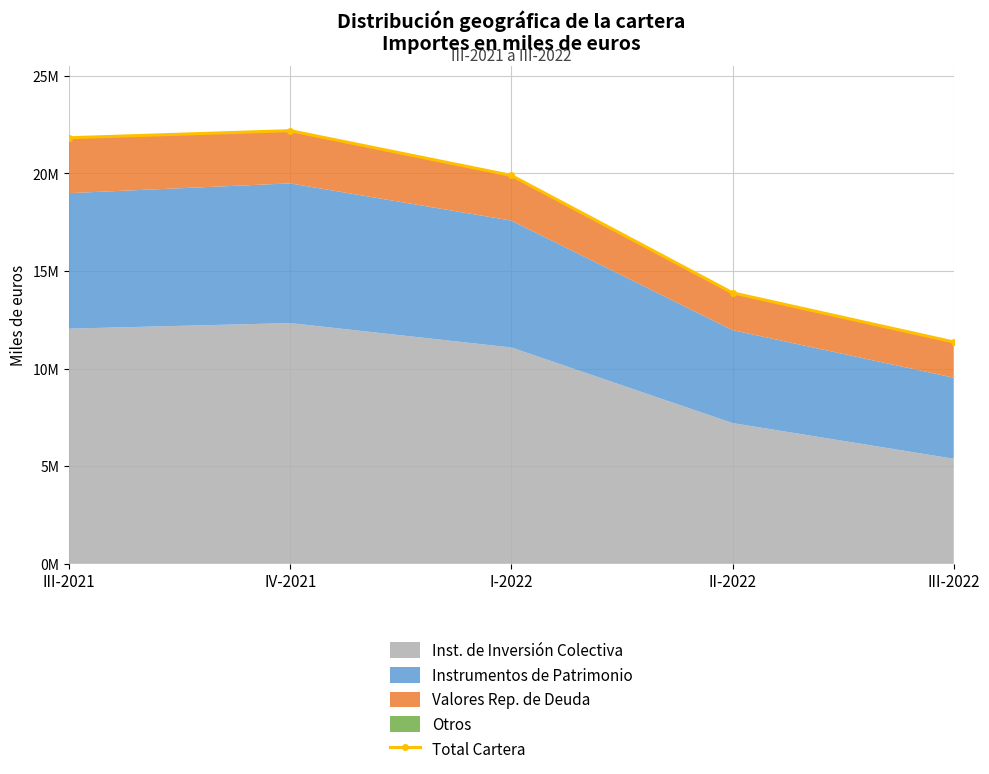

Approximately how many times larger is the value at IV-2021 compared to II-2022?

1.6